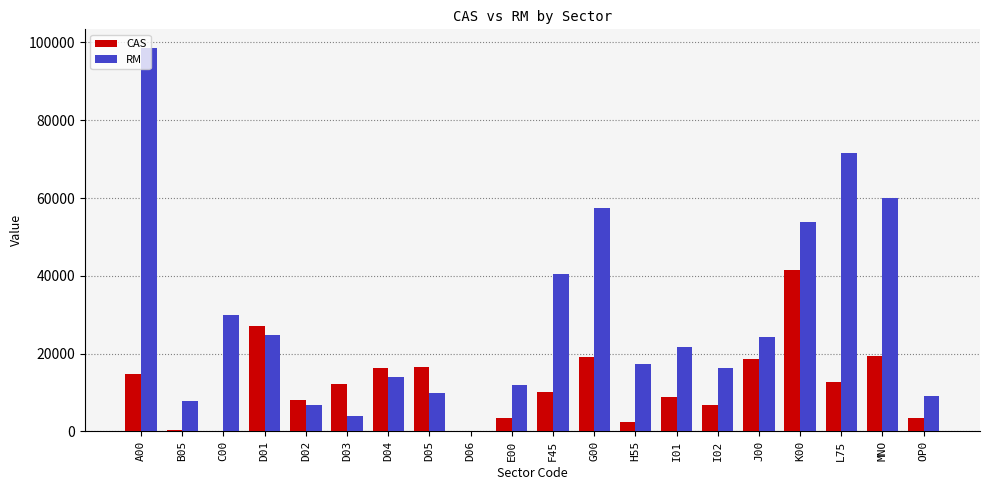

What is the maximum value shown in the chart?

98450.3